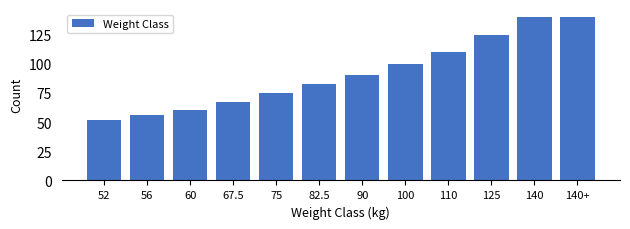

Reading left to right, transcribe all the data shown in this chart.

52=52.0	56=56.0	60=60.0	67.5=67.5	75=75.0	82.5=82.5	90=90.0	100=100.0	110=110.0	125=125.0	140=140.0	140+=140.0